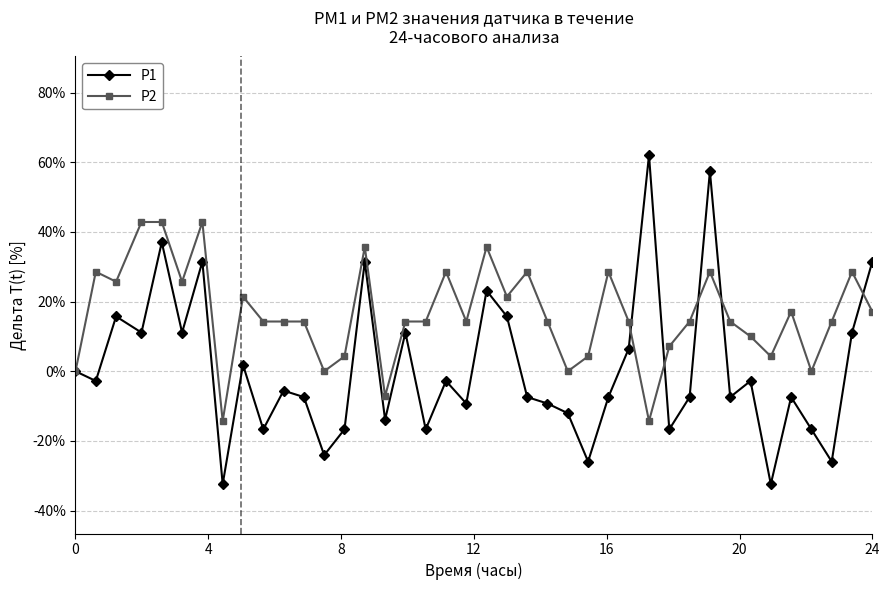

What is the maximum value for P2?

42.9